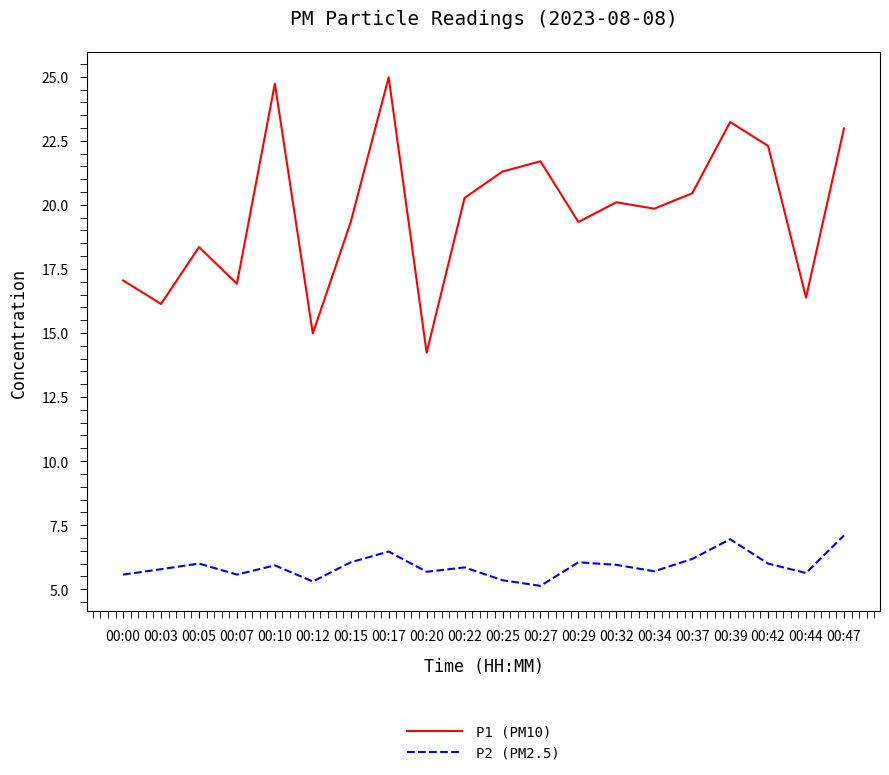

Which series has the largest range (max minus min)?

P1 (PM10)